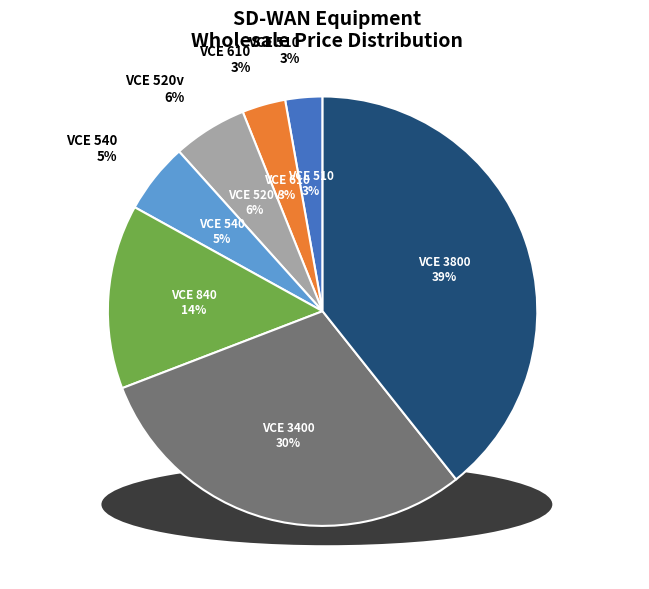

Approximately how many times larger is the value at VCE 610 compared to VCE 510?

1.2